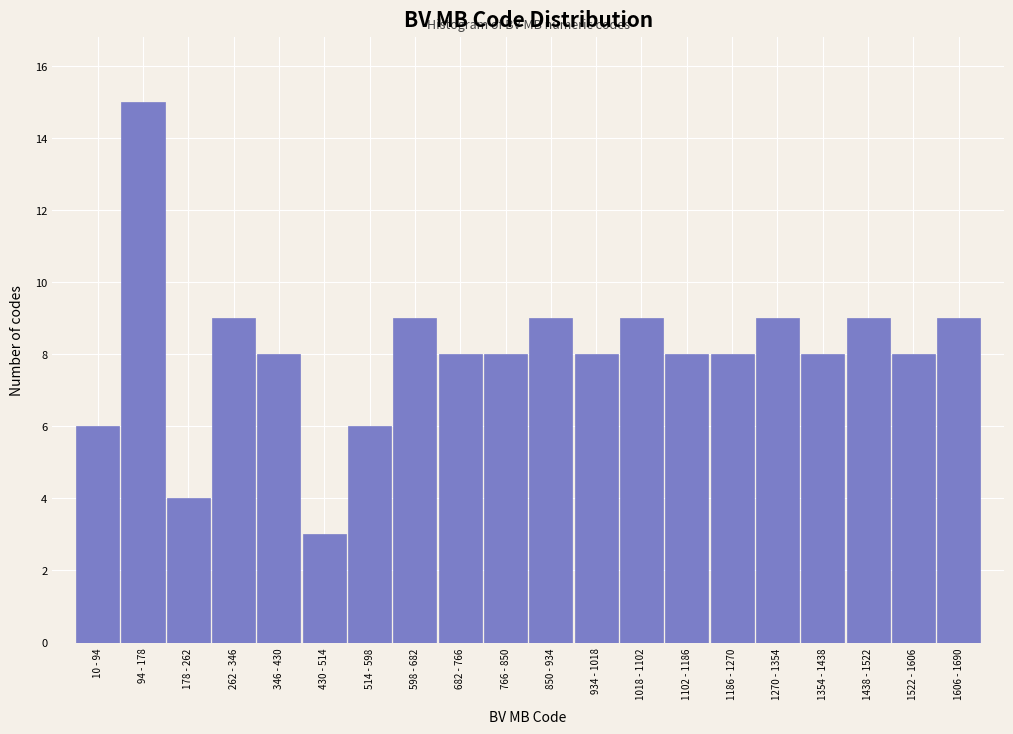

Reading left to right, list all the values displayed in this chart.

6	15	4	9	8	3	6	9	8	8	9	8	9	8	8	9	8	9	8	9